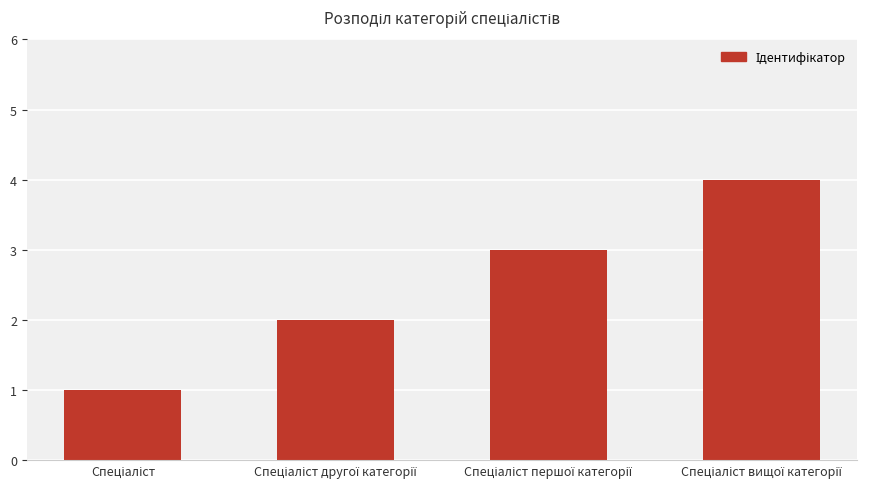

What is the greatest value displayed?

4